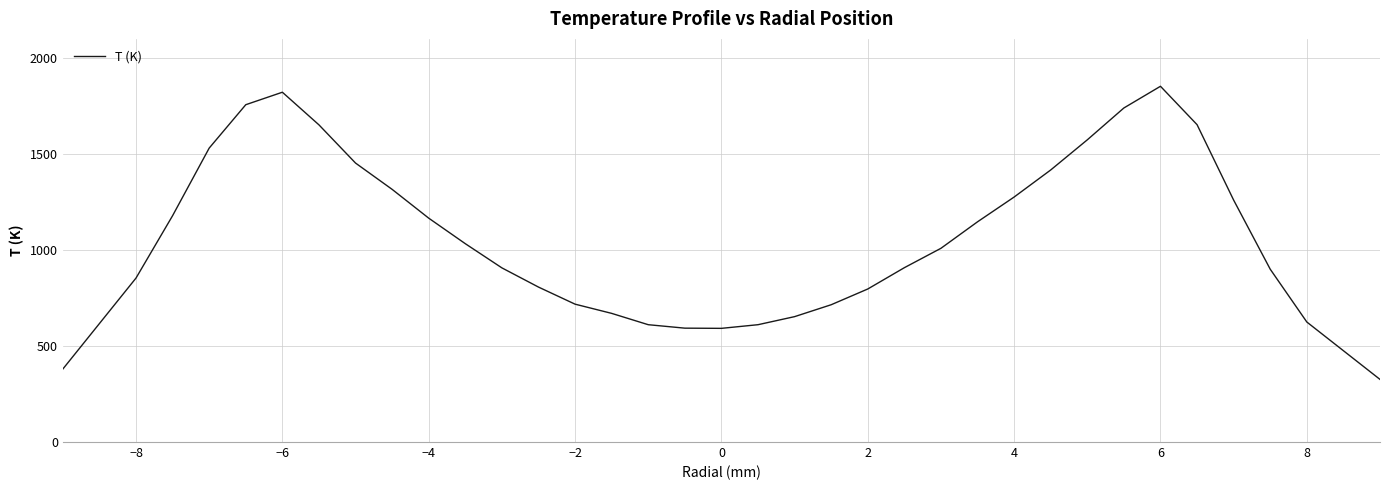

True or false: there are more than 0 points higher than both neighbors.

True